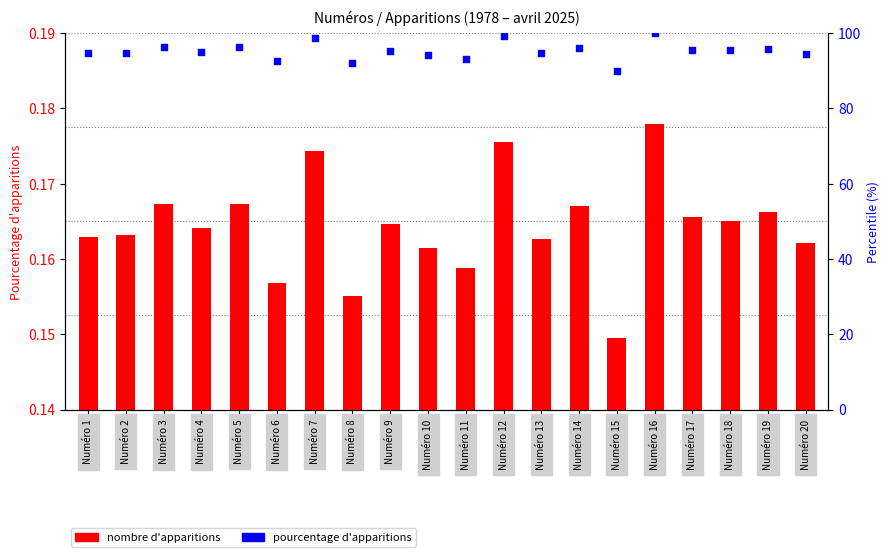

Which series has the largest Y range (max minus min)?

Pourcentage d'apparitions